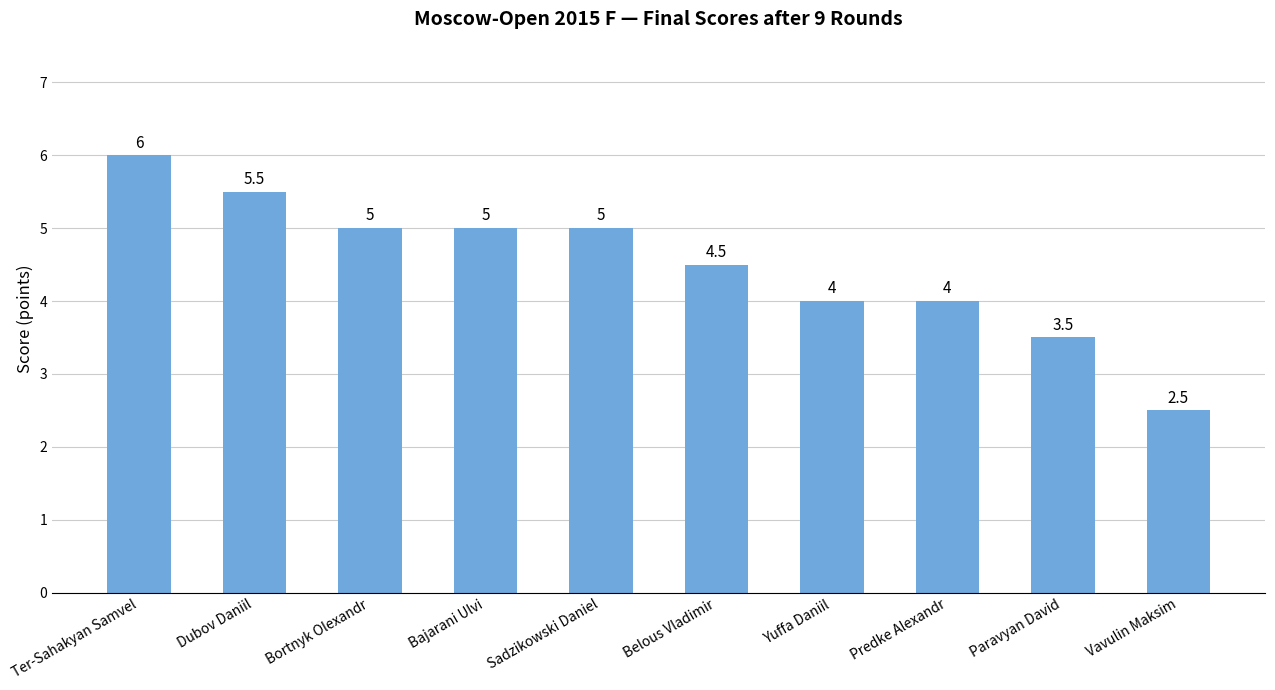

True or false: the data shows 6.5 at Yuffa Daniil.

False